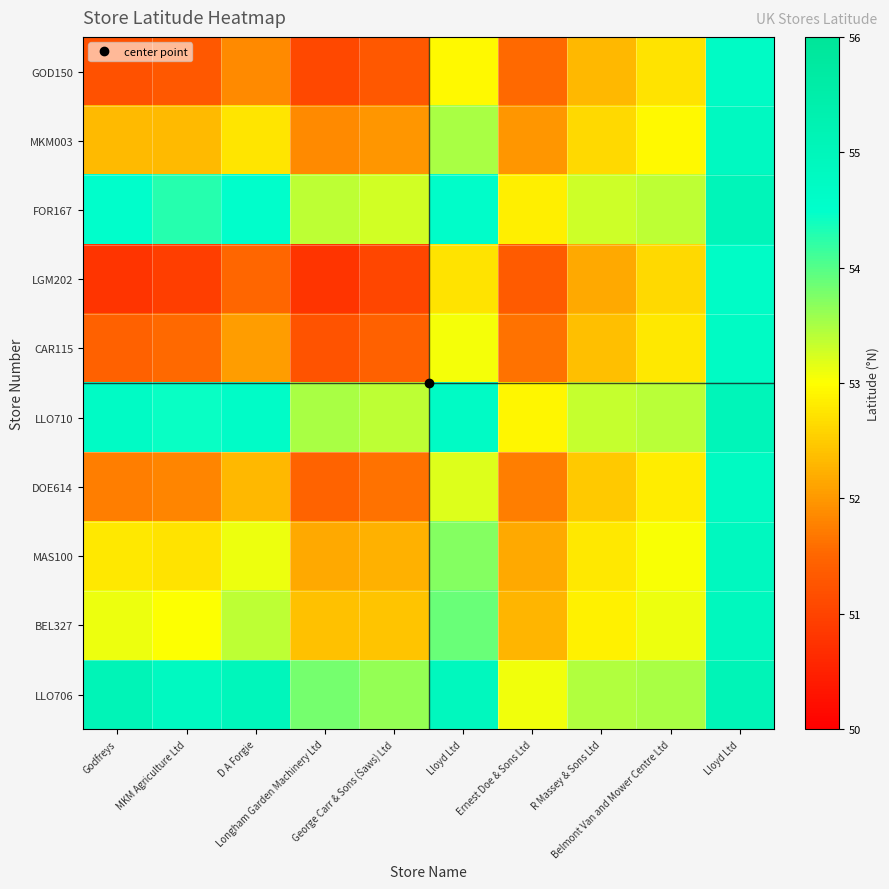

How many distinct data groups are displayed?

10